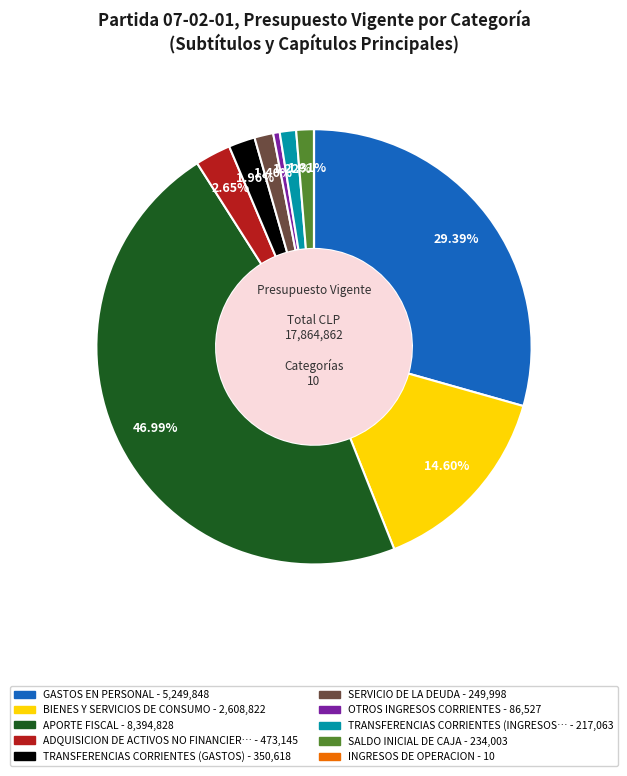

Is there a majority slice in this chart?

No